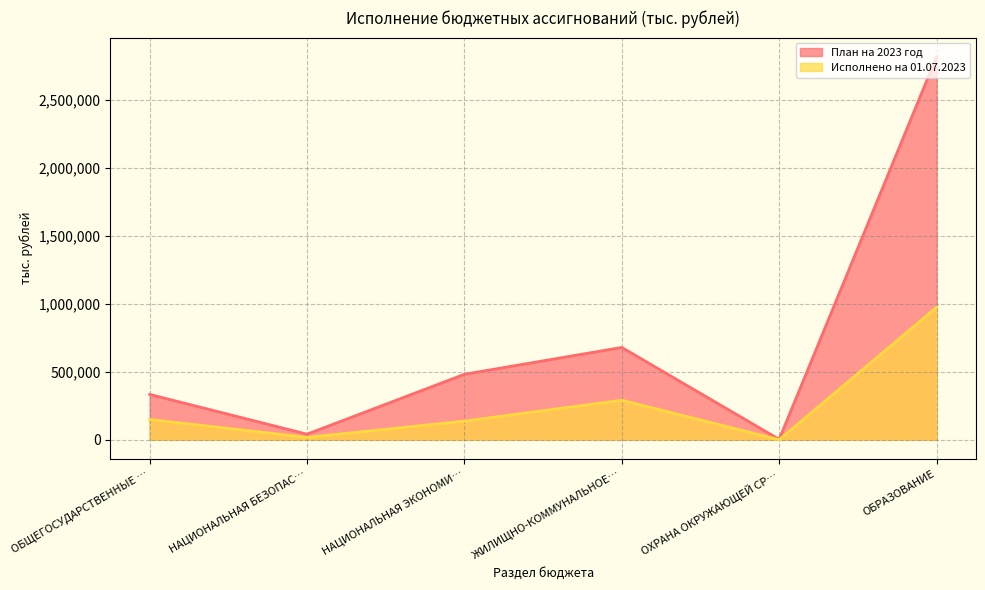

Where is the first local minimum for План на 2023 год?

НАЦИОНАЛЬНАЯ БЕЗОПАС…